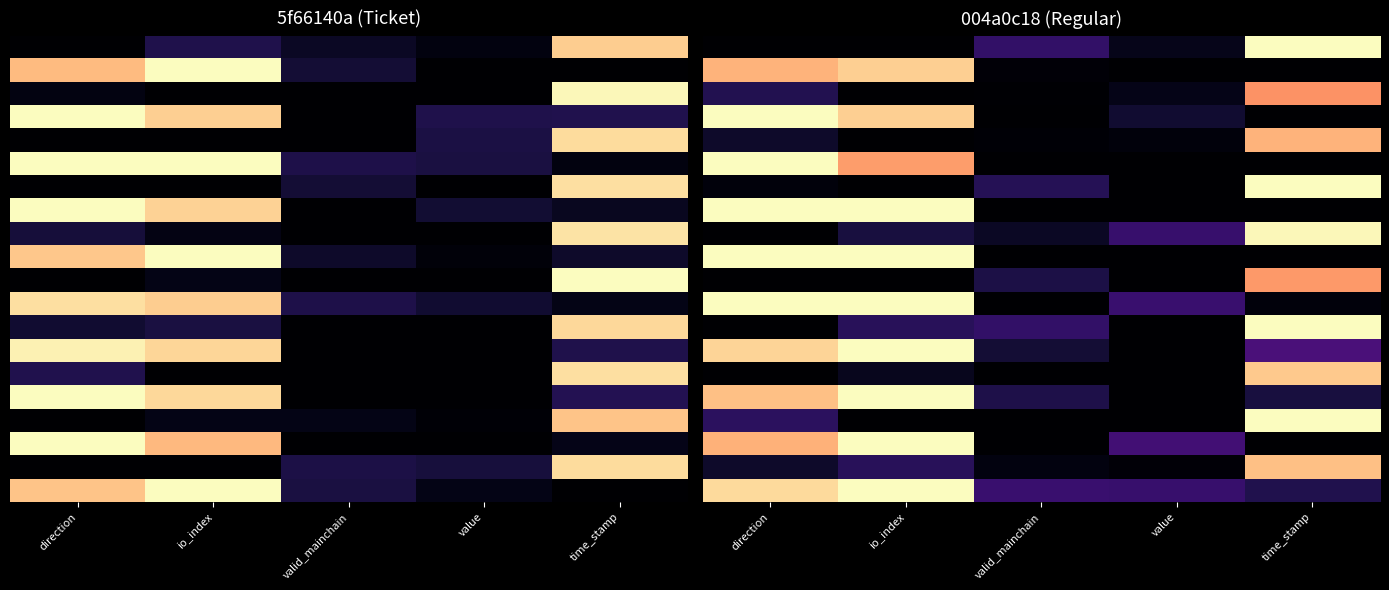

Which category has the highest value across all series?

time_stamp